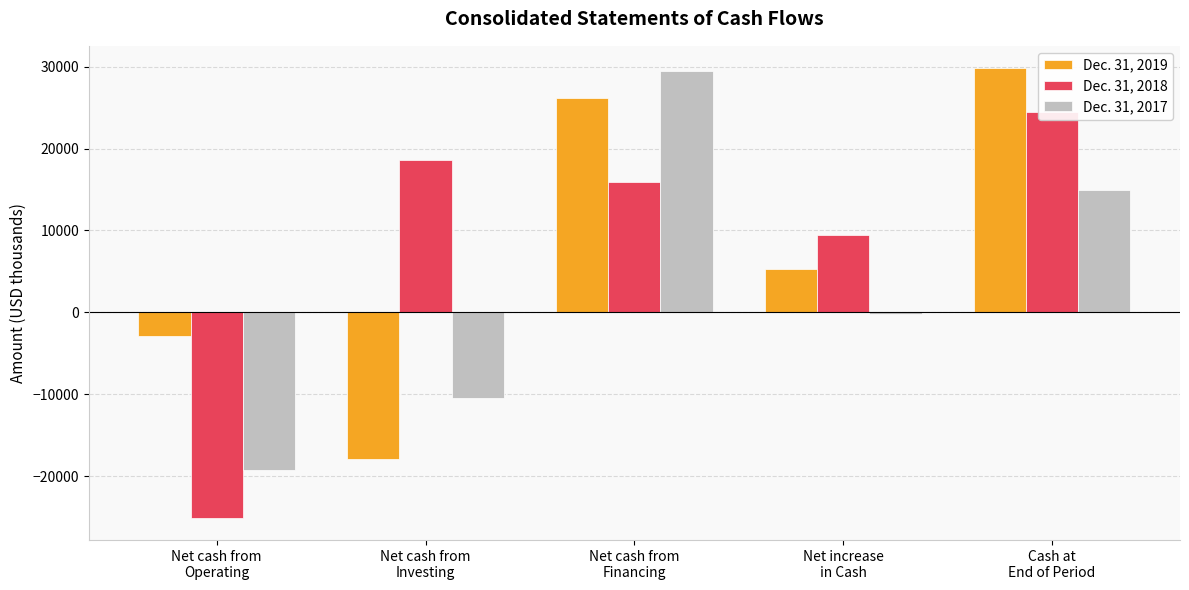

Reading right to left, what are all the values shown in this chart?

Dec. 31, 2019: 29785	5358	26194	-17917	-2919
Dec. 31, 2018: 24427	9478	15925	18579	-25026
Dec. 31, 2017: 14949	-147	29419	-10402	-19164